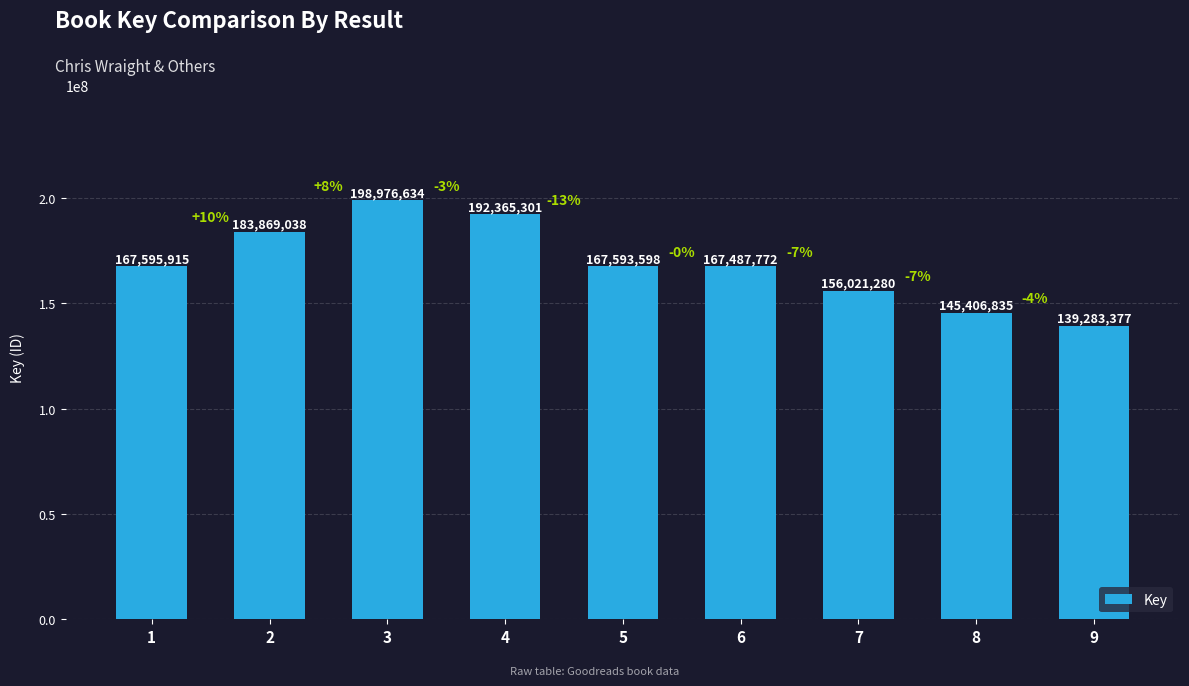

What is the minimum value shown in the chart?

139283377